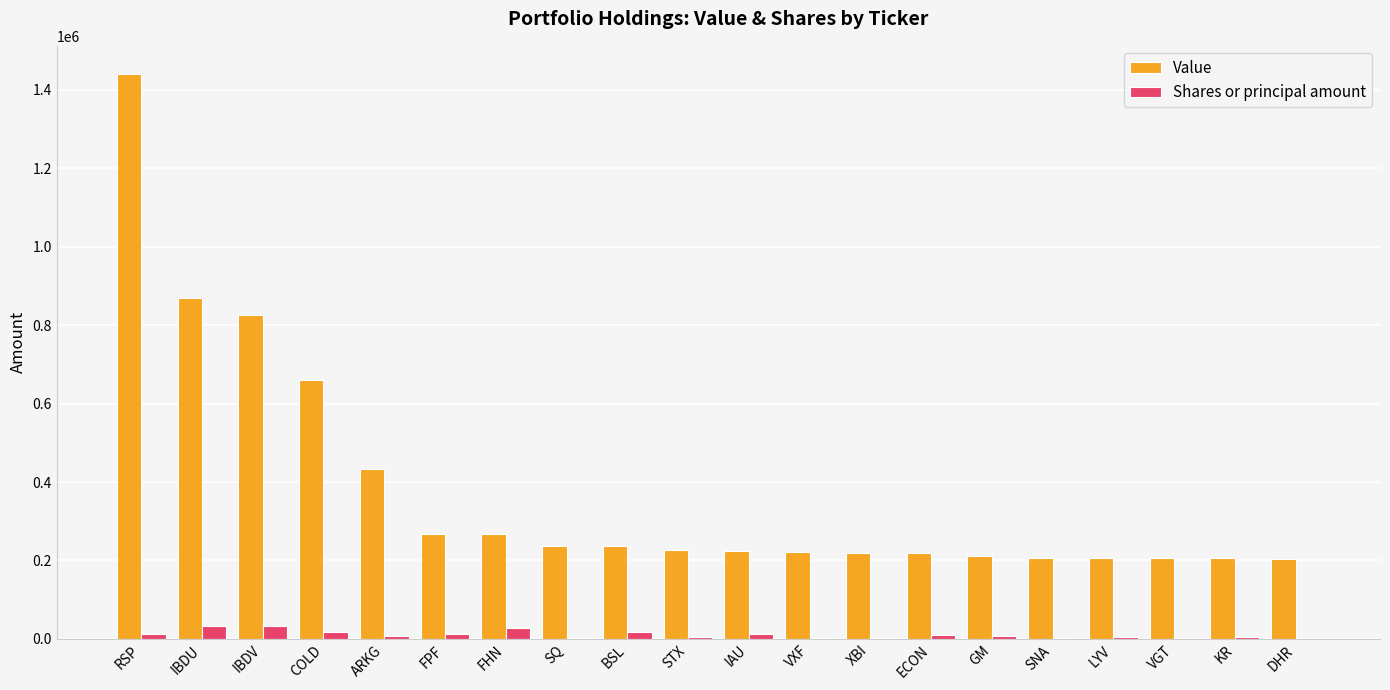

At which label does Shares or principal amount first exceed 7154?

RSP